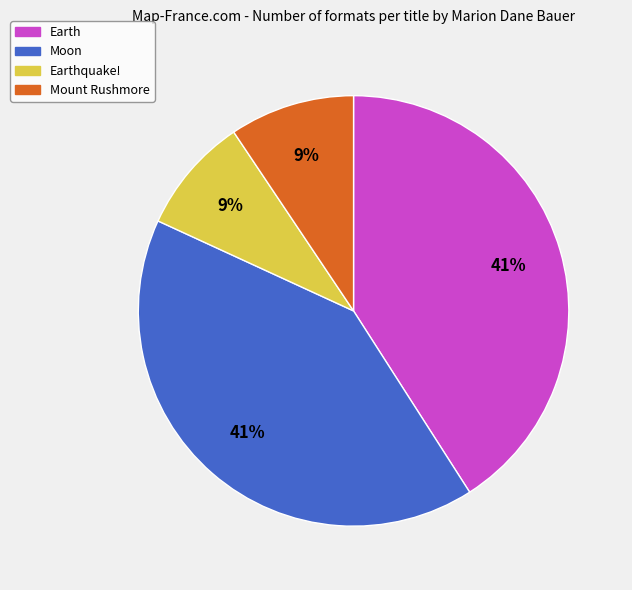

Is there any slice that represents more than half of the pie?

No